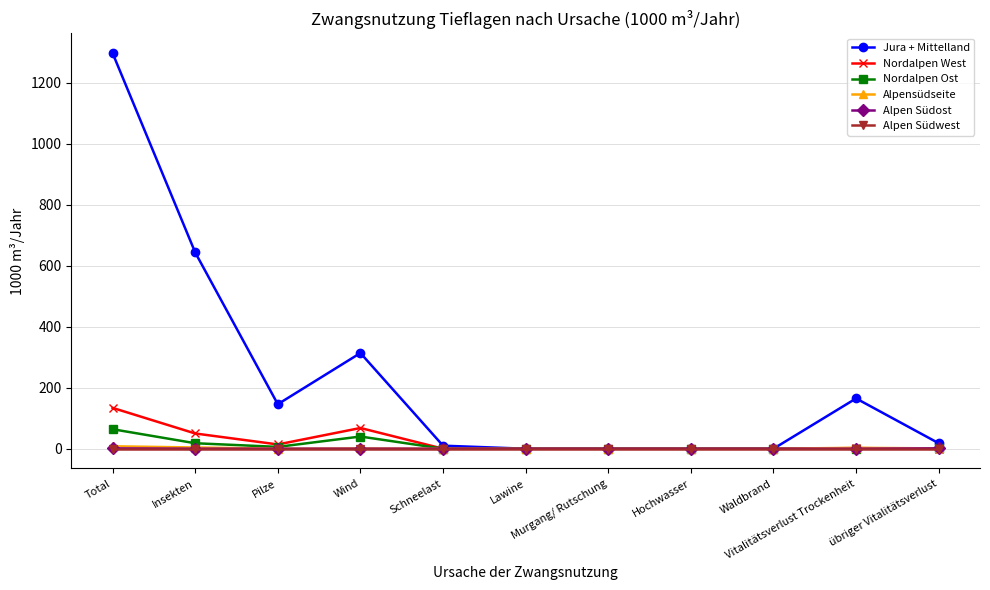

Is this an area chart (filled region under the line)?

No